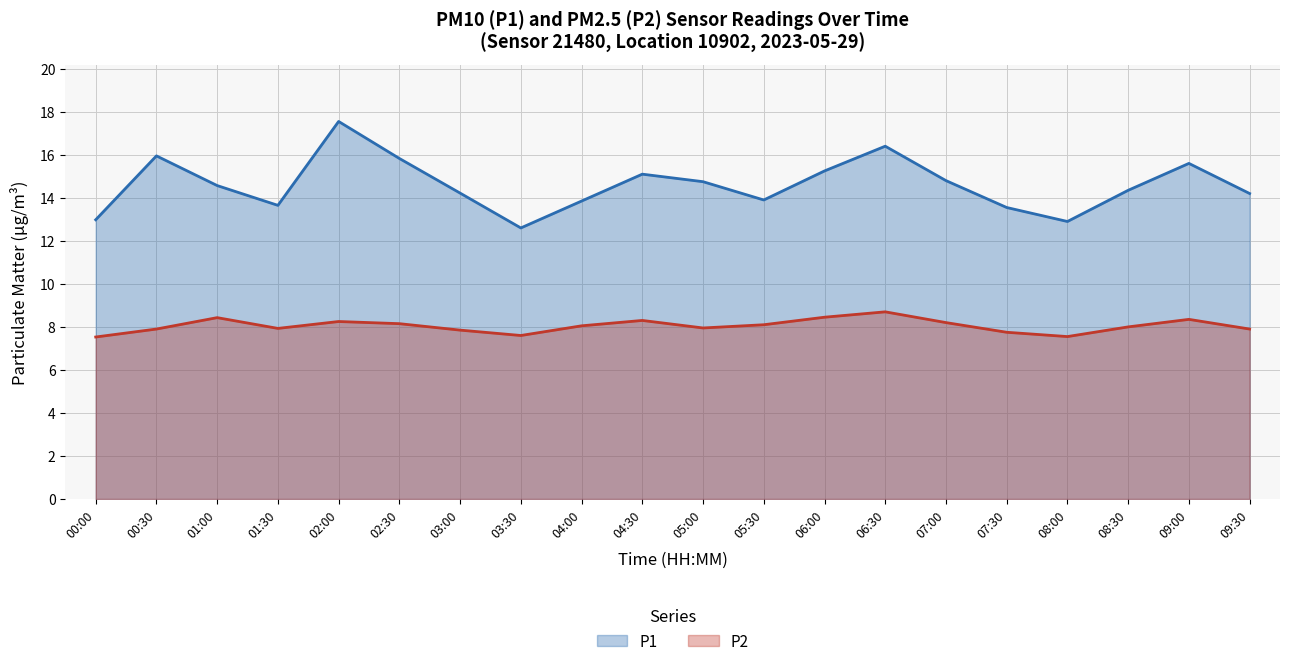

Is the value of P1 at 03:30 greater than the value of P2 at 06:30?

Yes